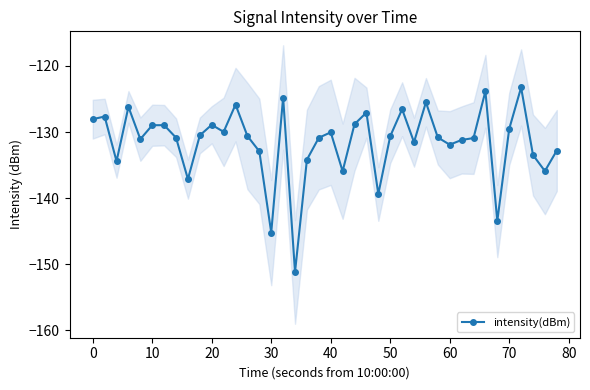

True or false: intensity(dBm) has more than 1 points higher than both neighbors.

True